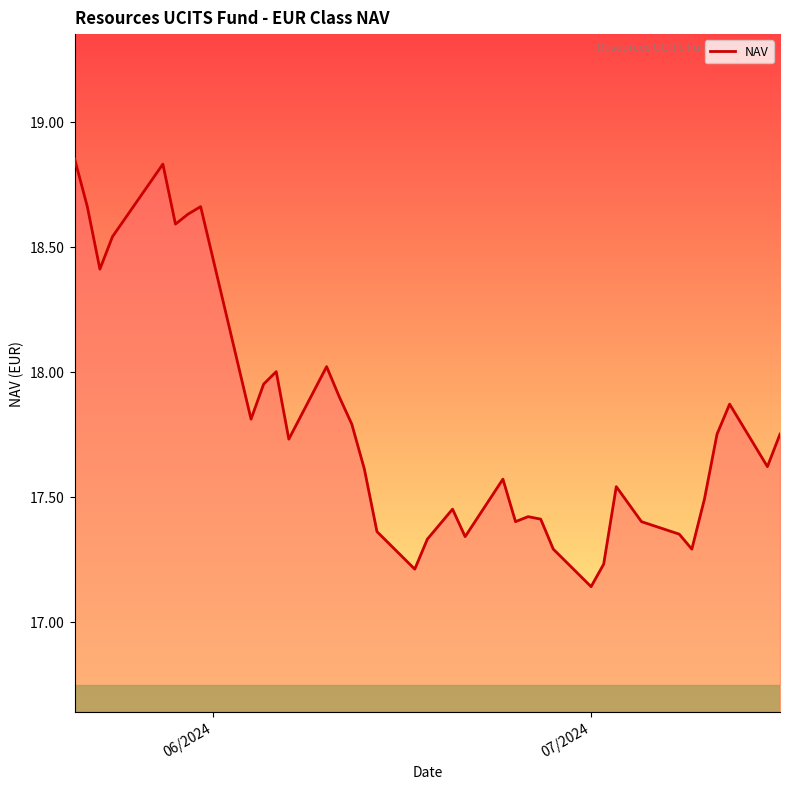

What is the difference between the maximum and minimum values?

1.7